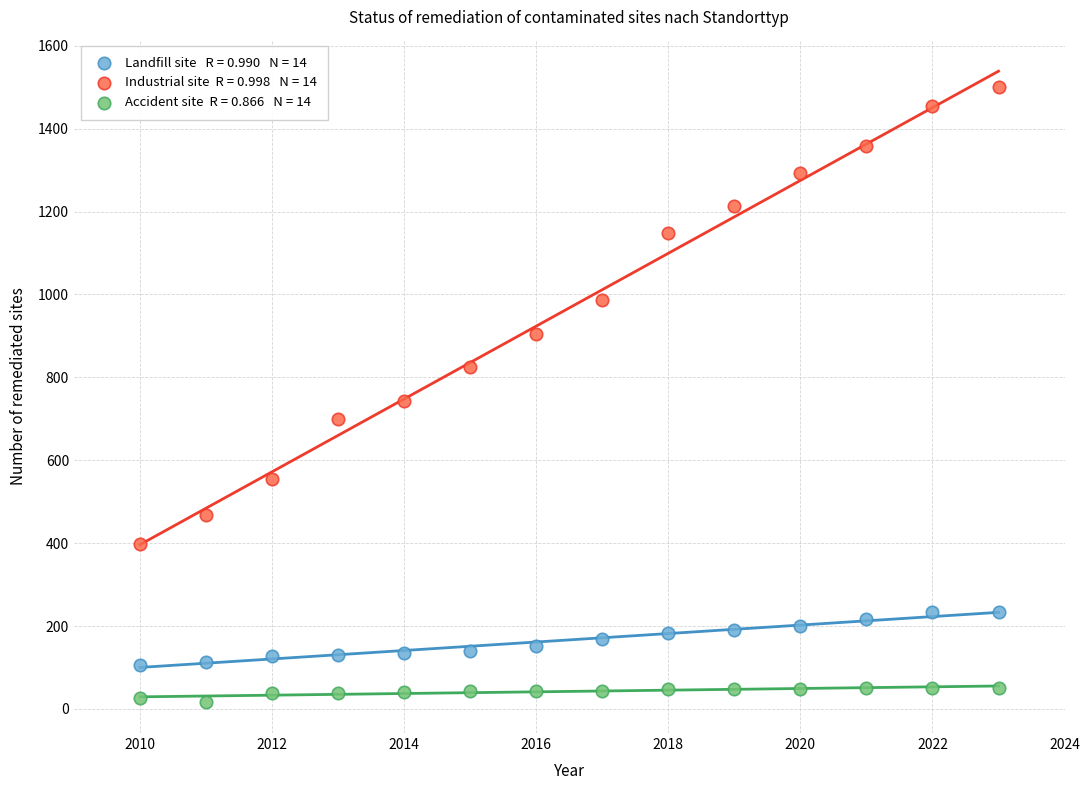

Across all series, what Y value is closest to 759?

742